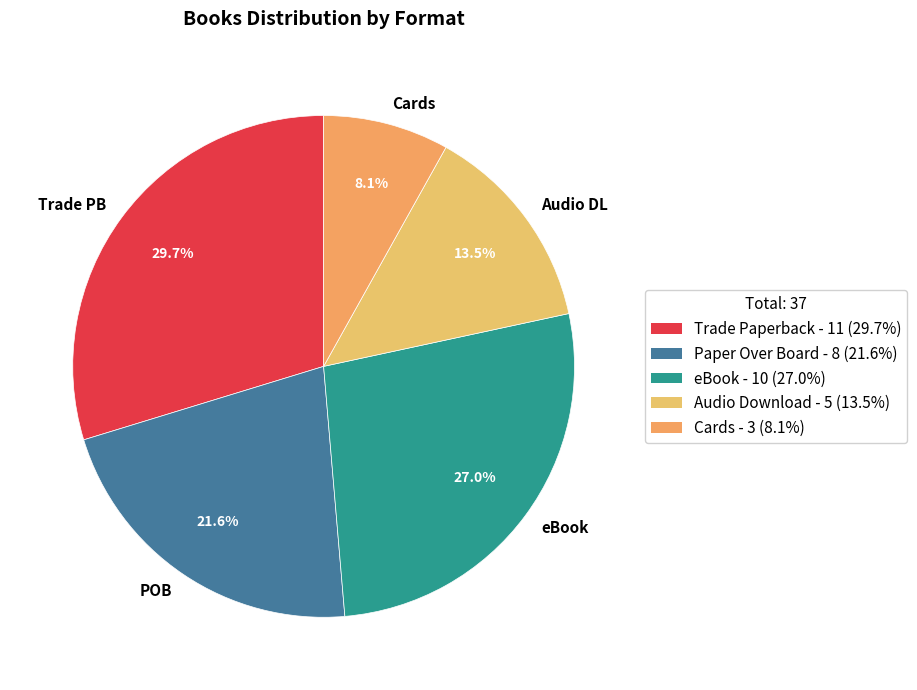

What is the largest slice in the pie chart?

Trade Paperback